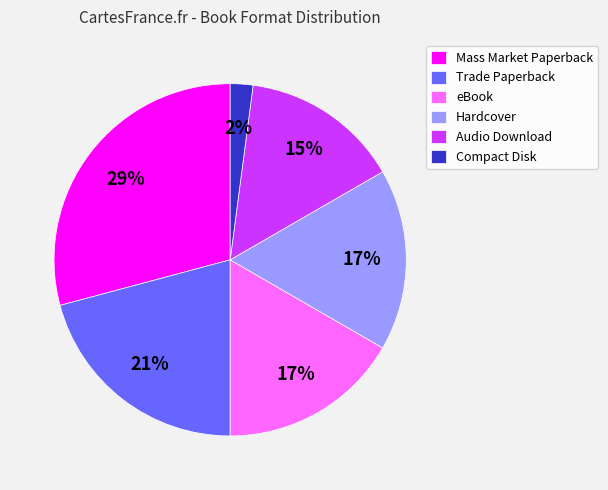

Is there a majority slice in this chart?

No